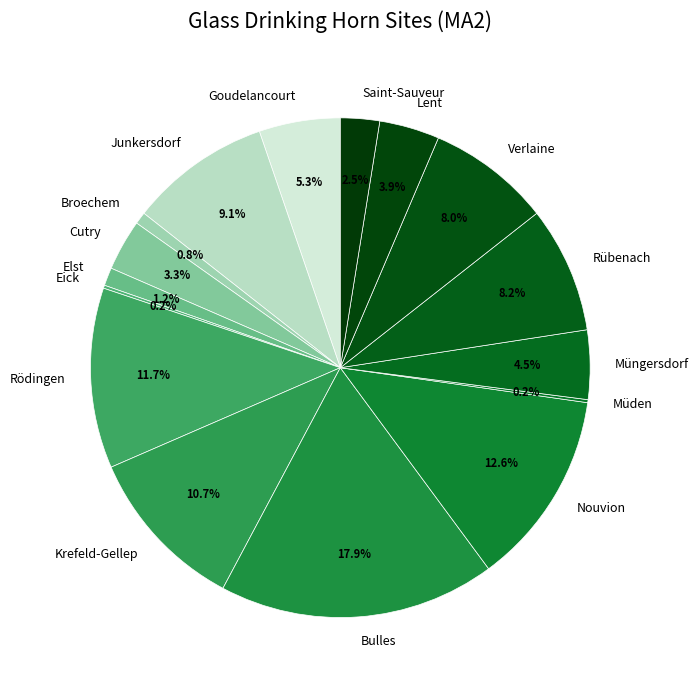

To the nearest percent, what portion does Rödingen represent?

12%